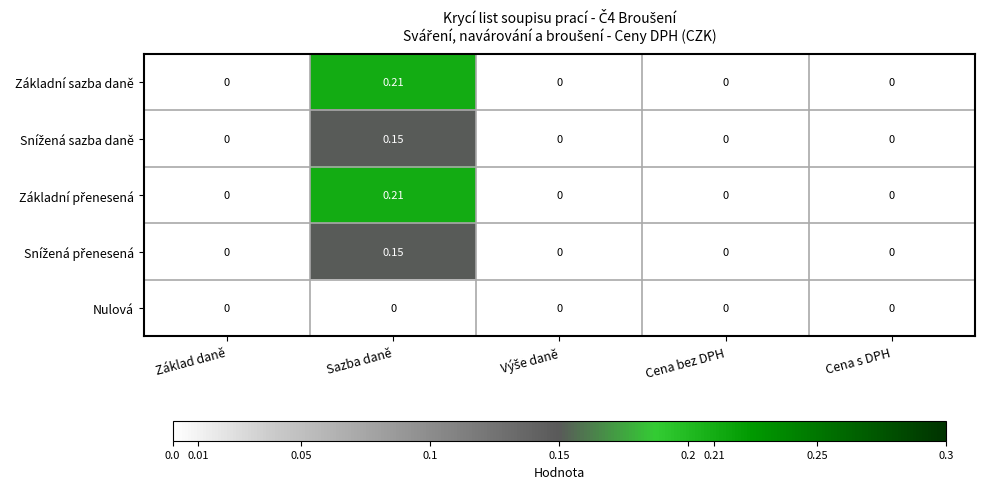

At which category is the sum across all series the highest?

Sazba daně